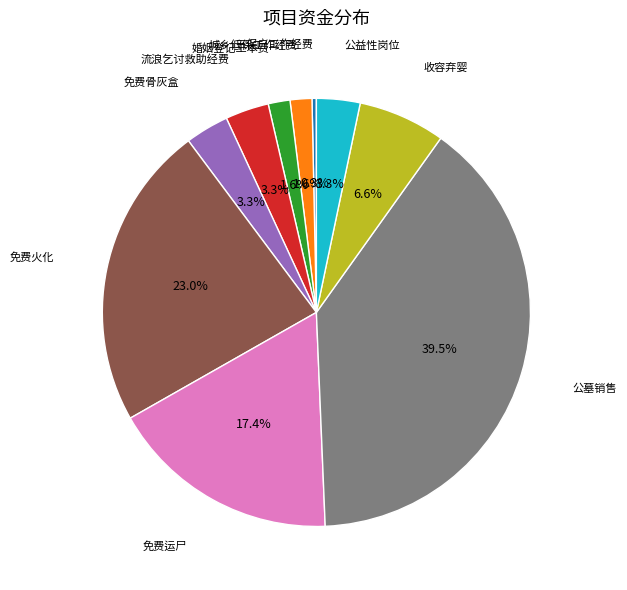

How many slices are in this pie chart?

10